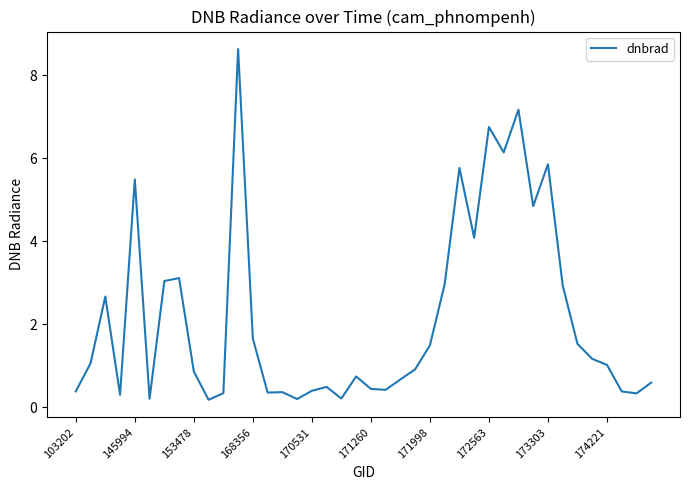

What is the sum of all values?

86.1